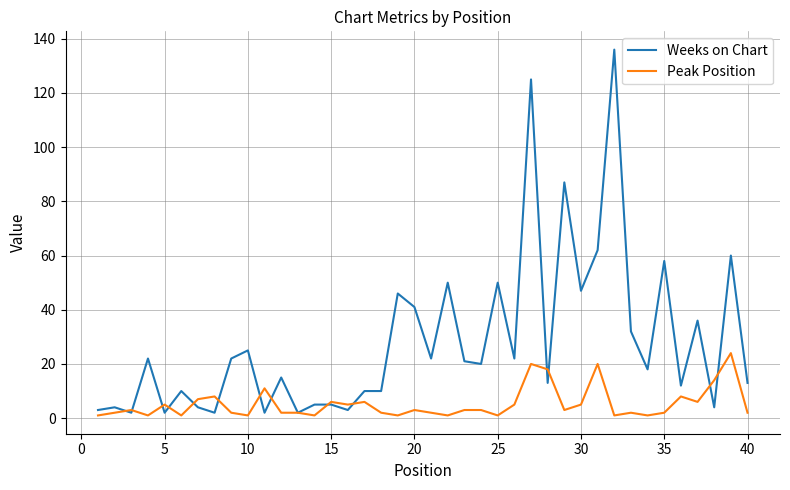

Which series has the largest total across all categories?

Weeks on Chart